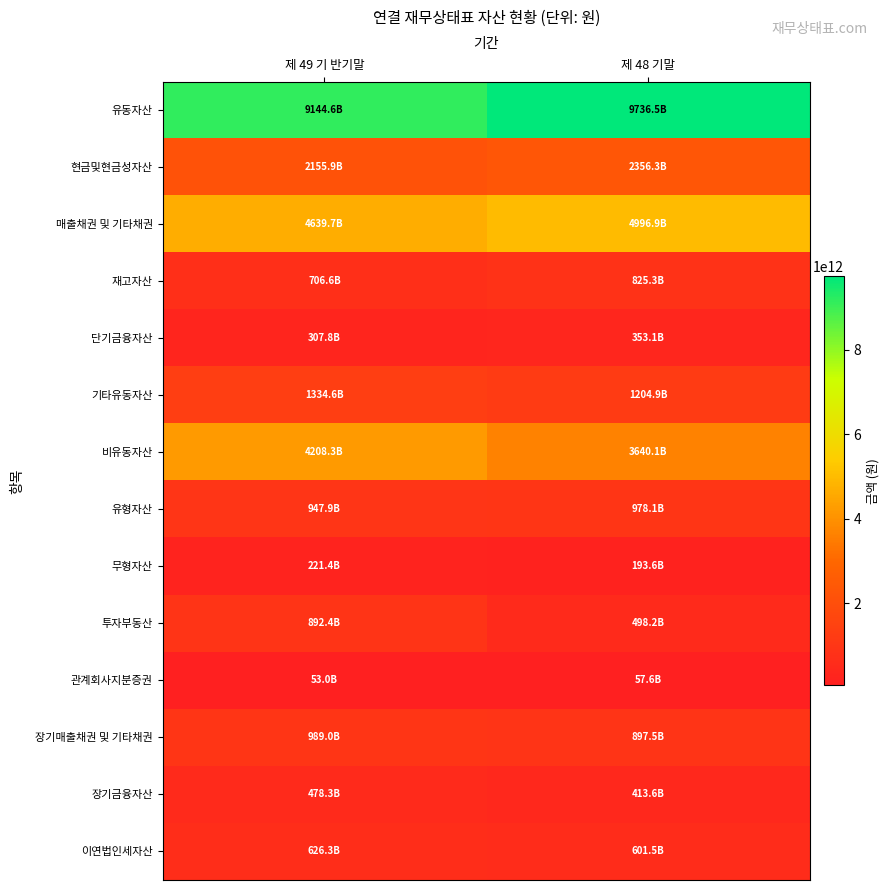

At 제 49 기 반기말, list the series in order from largest to smallest.

유동자산, 매출채권 및 기타채권, 비유동자산, 현금및현금성자산, 기타유동자산, 장기매출채권 및 기타채권, 유형자산, 투자부동산, 재고자산, 이연법인세자산, 장기금융자산, 단기금융자산, 무형자산, 관계회사지분증권